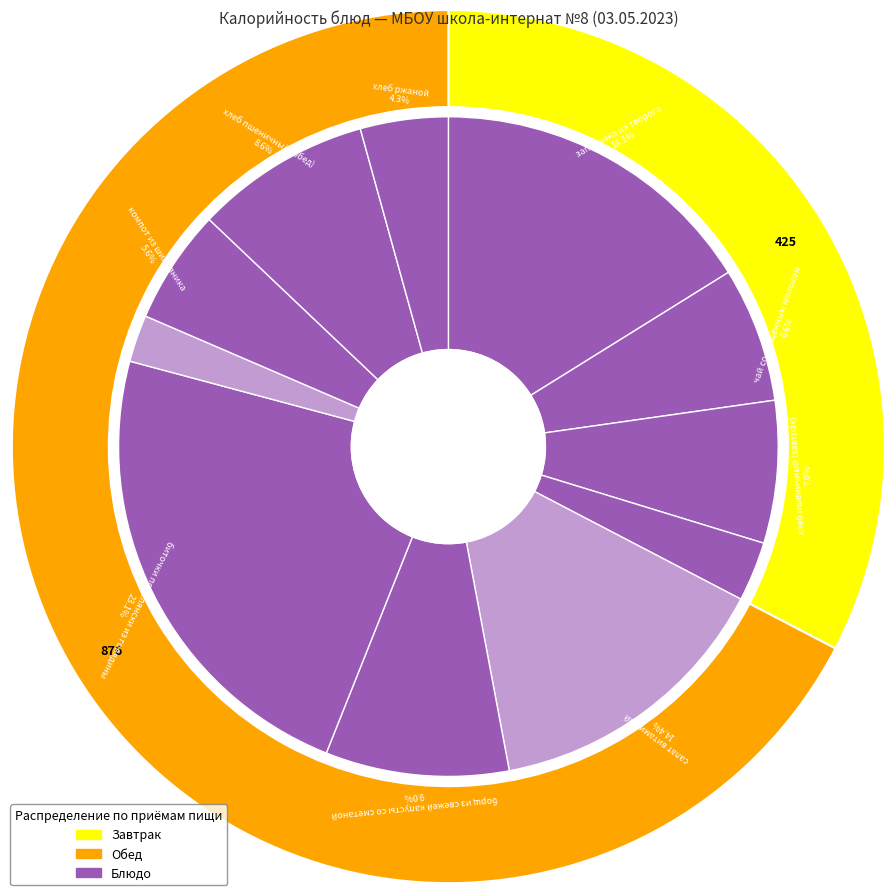

Do биточки по селянски из говядины and запеканка из творога together represent more than half of the pie?

No